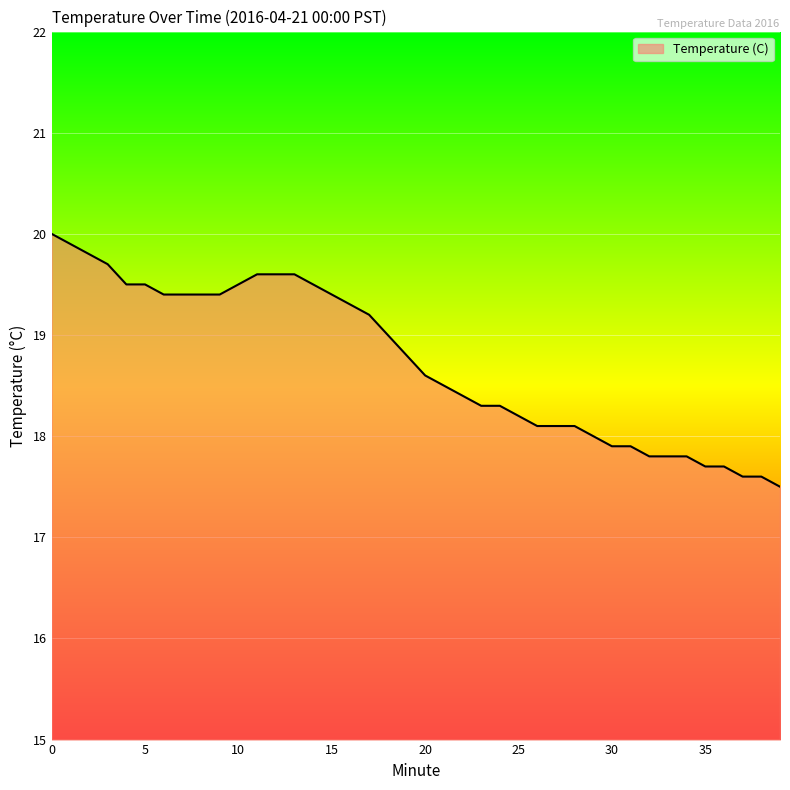

Does the chart display data point markers on the line(s)?

No